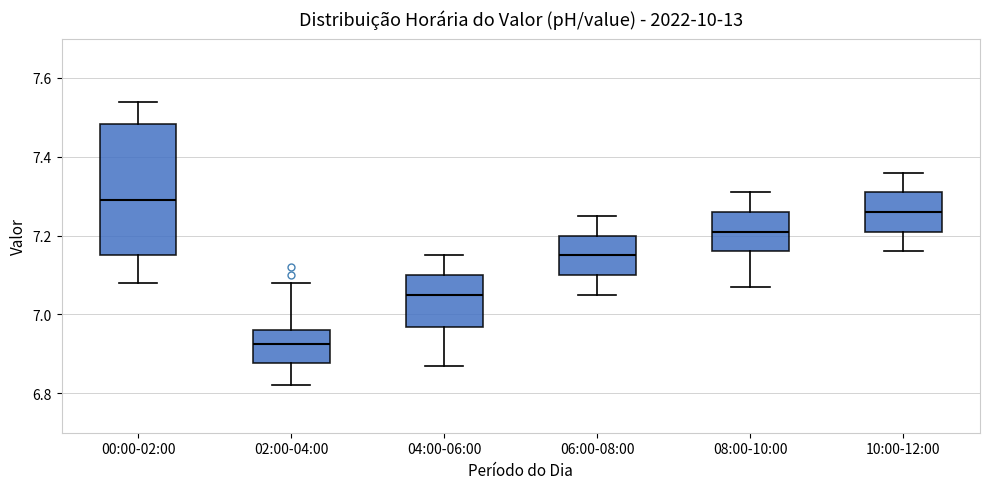

Which box's median line is the lowest?

02:00-04:00